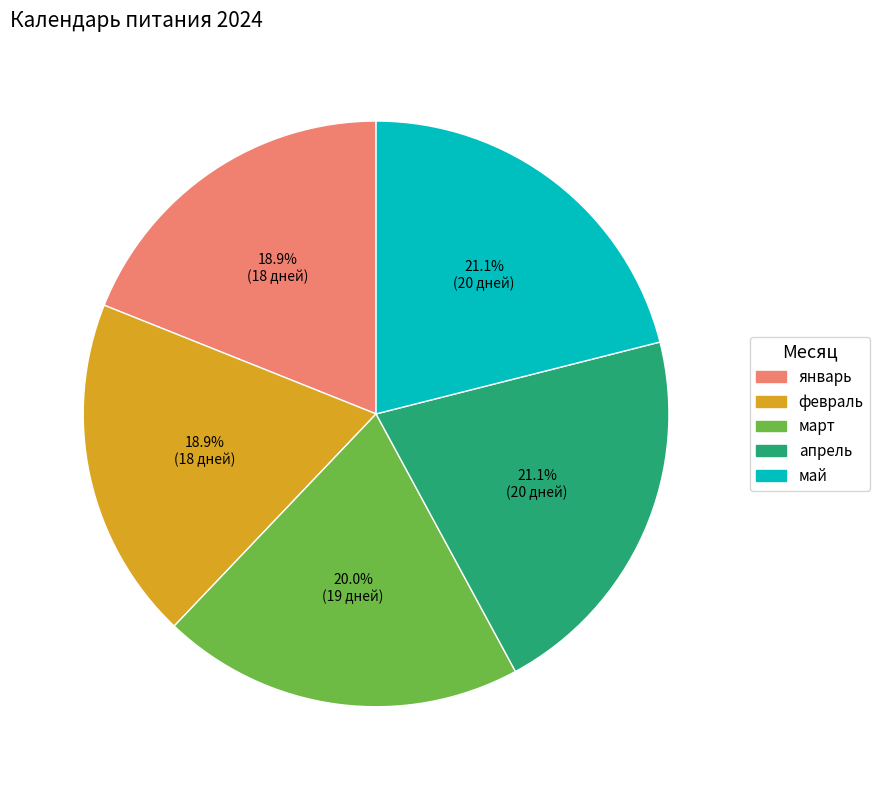

To the nearest percent, what portion does февраль represent?

19%